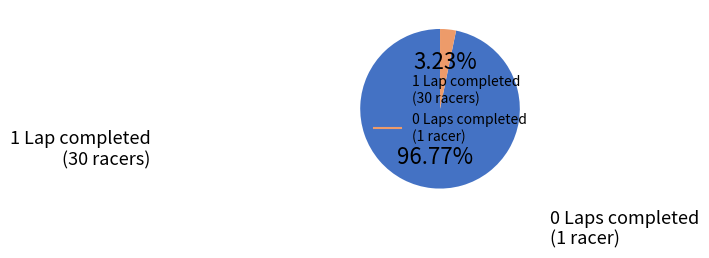

Does any single category account for the majority?

Yes